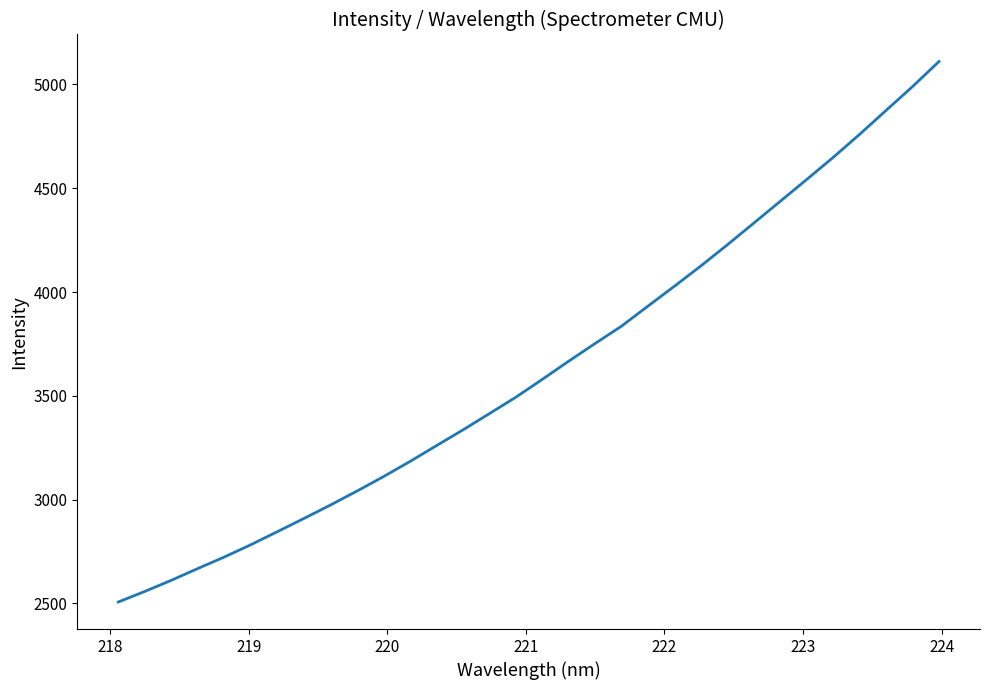

How many series are shown in this chart?

1